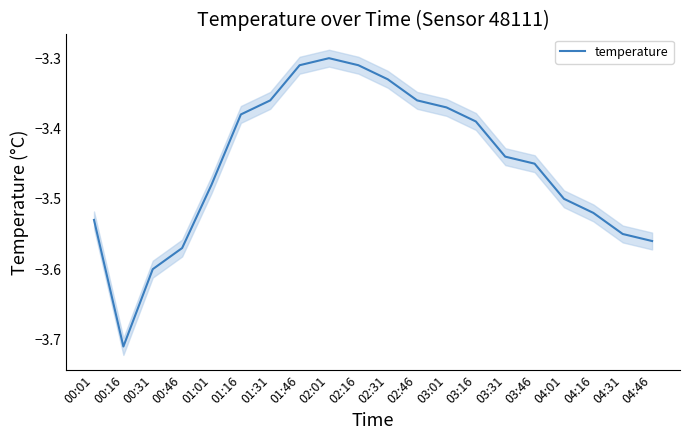

Reading left to right, list all the values displayed in this chart.

-3.5	-3.7	-3.6	-3.6	-3.5	-3.4	-3.4	-3.3	-3.3	-3.3	-3.3	-3.4	-3.4	-3.4	-3.4	-3.5	-3.5	-3.5	-3.5	-3.6